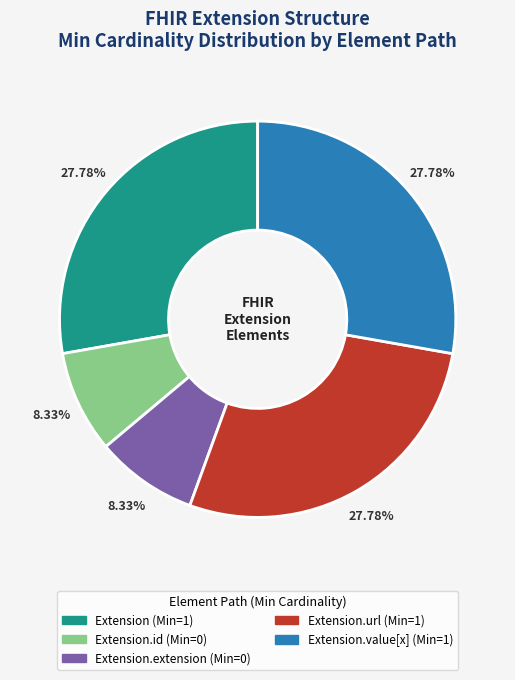

Does any single category account for the majority?

No